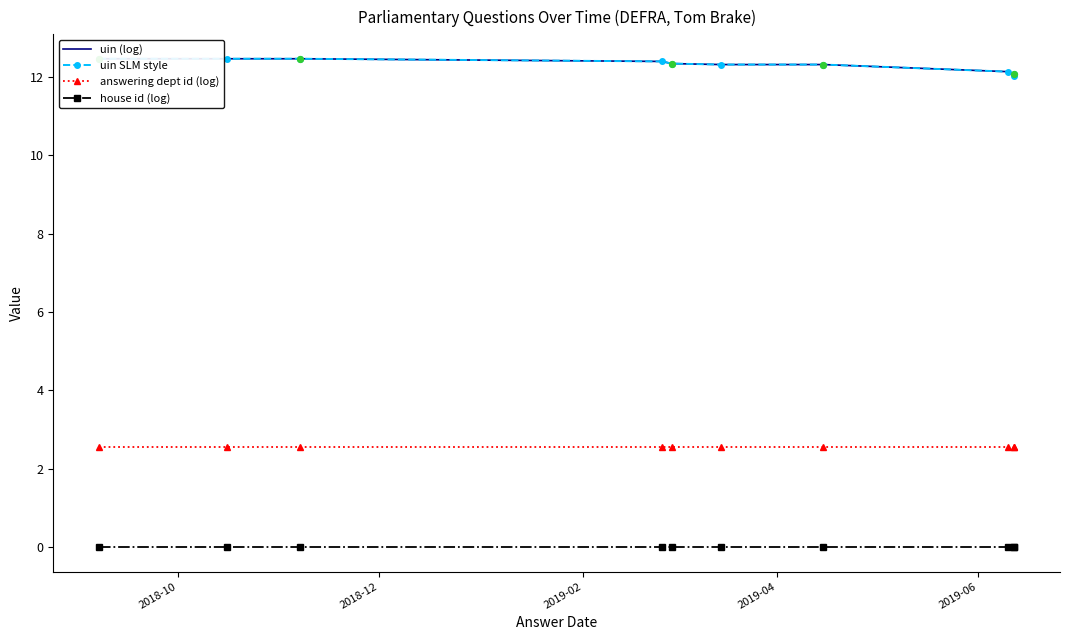

Which series has the largest total across all categories?

uin (log)